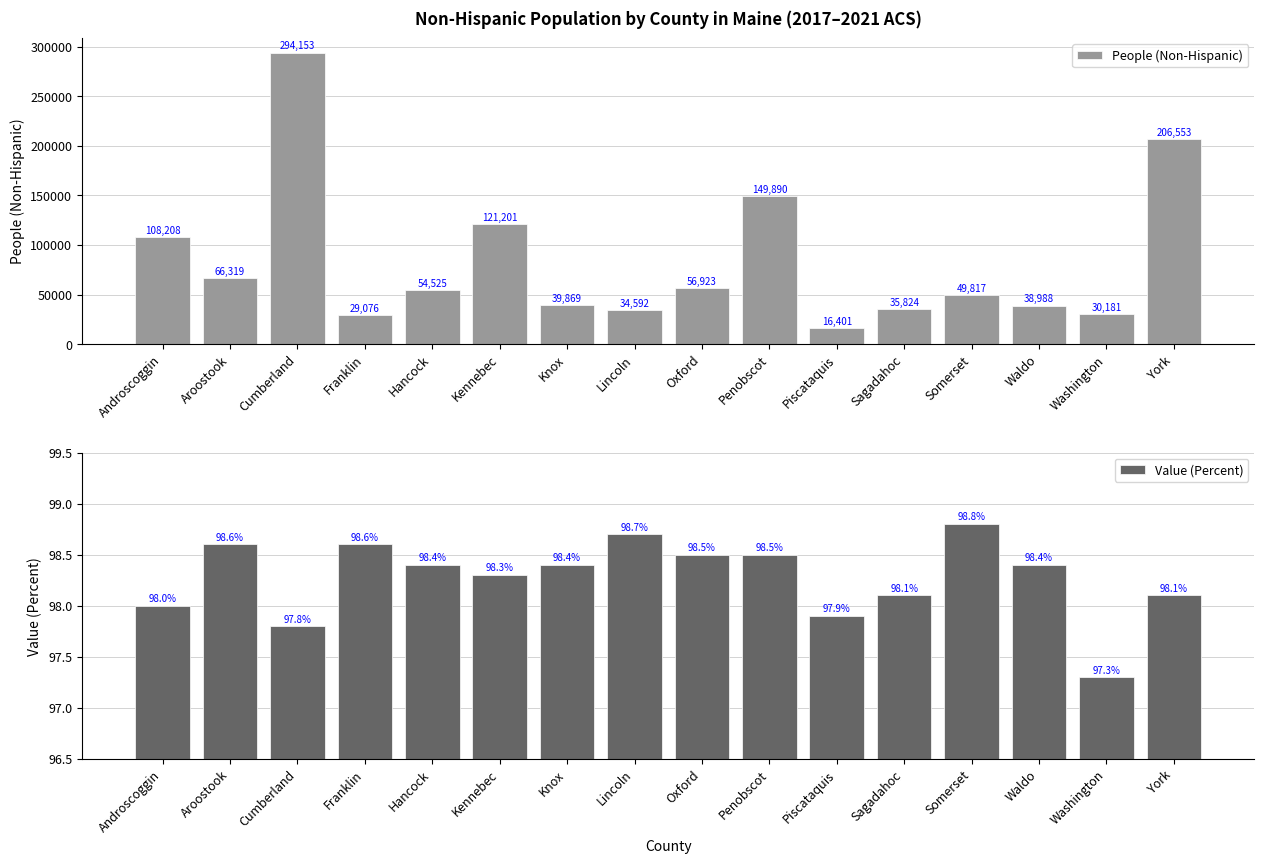

What is the sum of the Value (Percent) values at Knox and Washington?

195.7